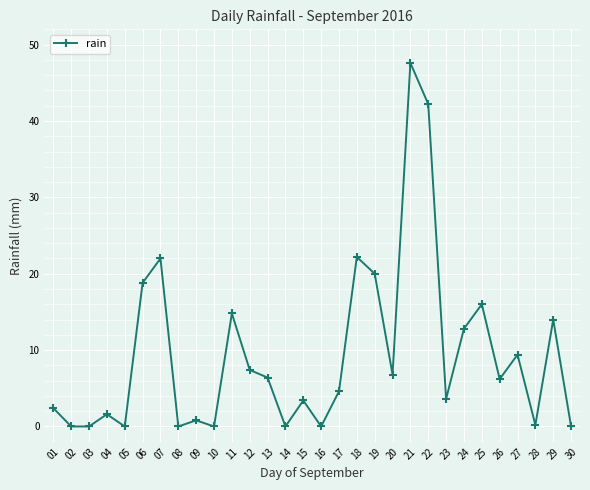

What is the change in value from 06 to 21?

+28.8